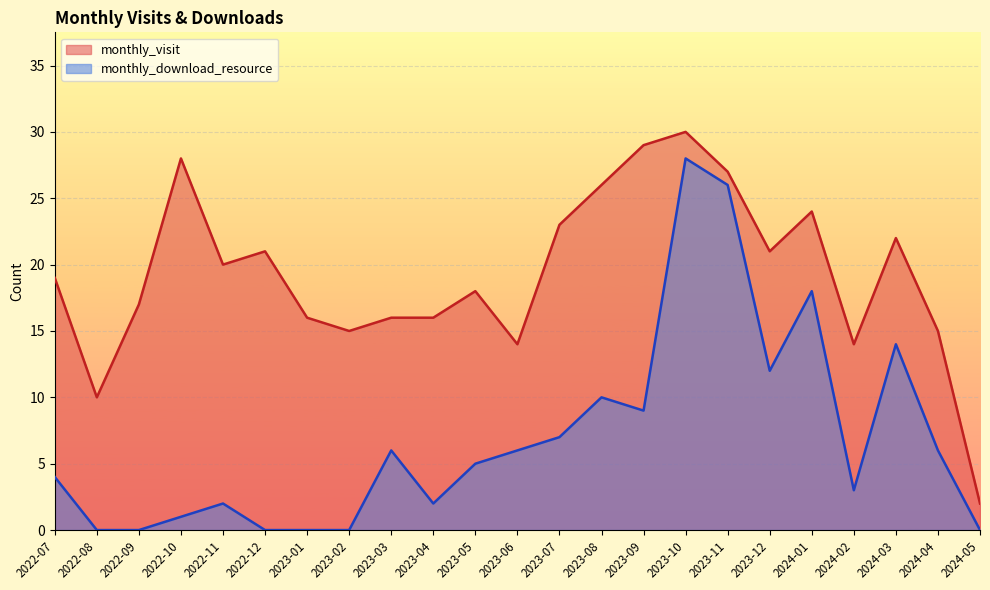

At which label does monthly_download_resource first exceed 5?

2023-03